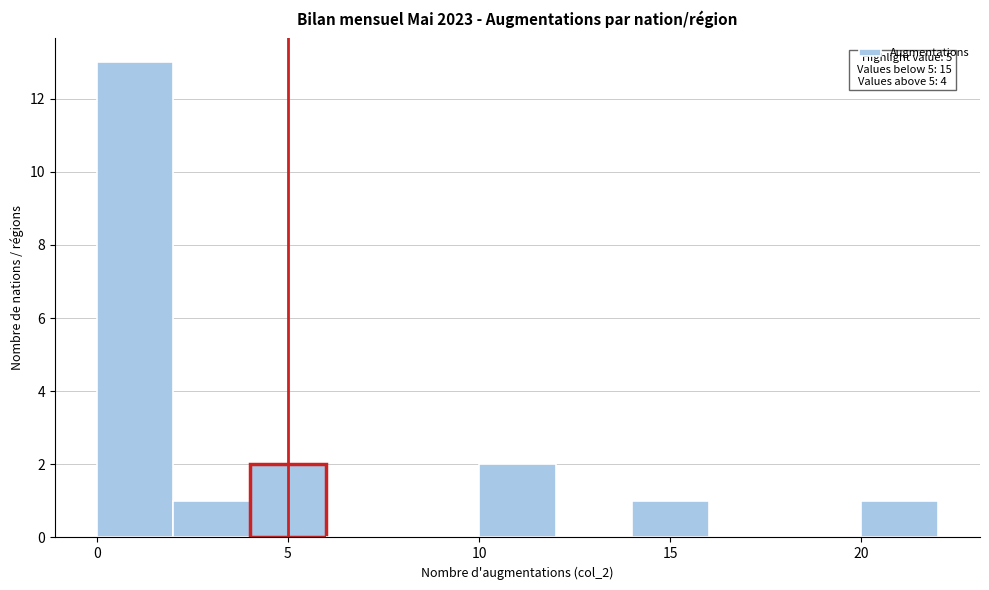

Which range on the x-axis has the tallest bar?

0 to 2